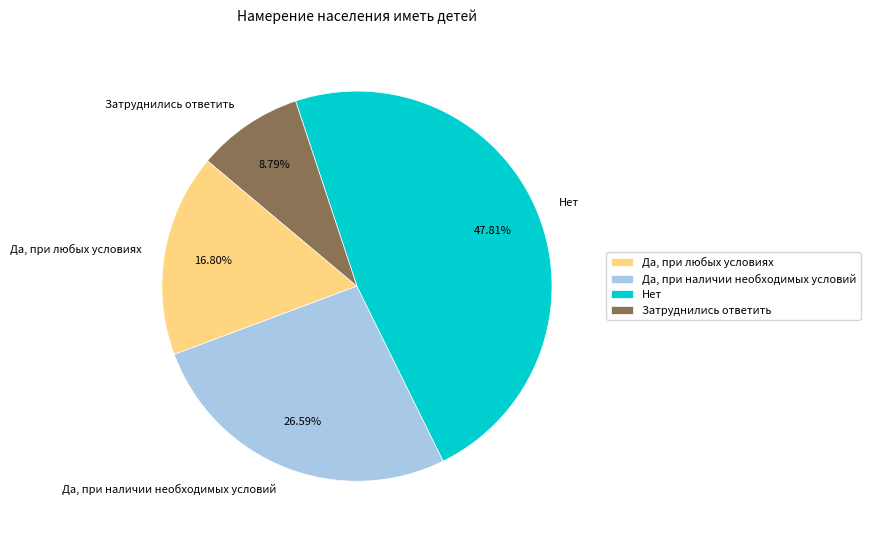

Which has a higher value, Да, при любых условиях or Затруднились ответить?

Да, при любых условиях